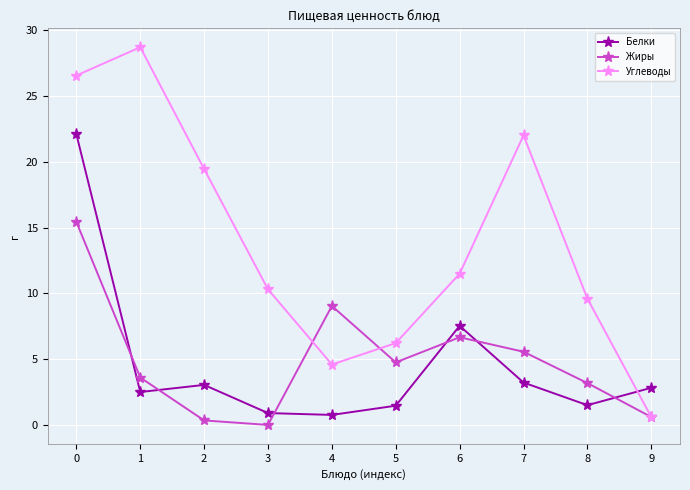

At 7, list the series in order from smallest to largest.

Белки, Жиры, Углеводы